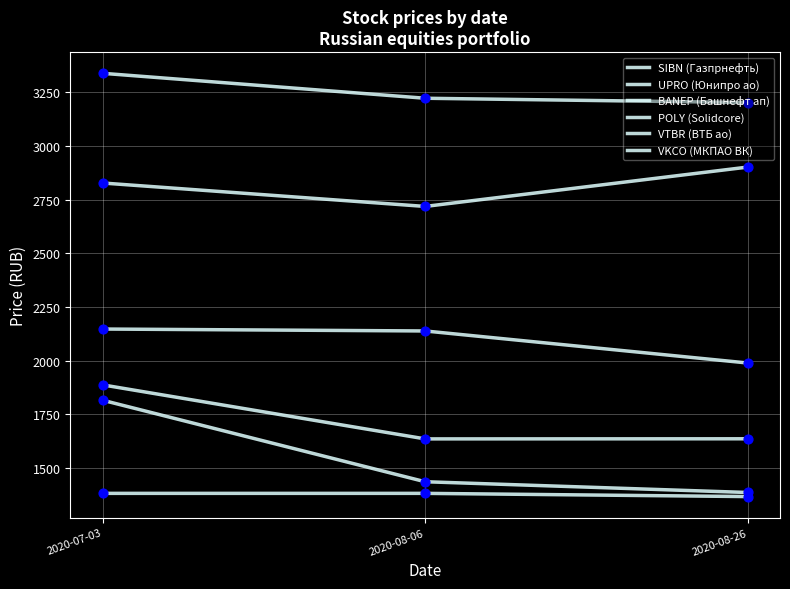

How many lines are shown in the chart?

6